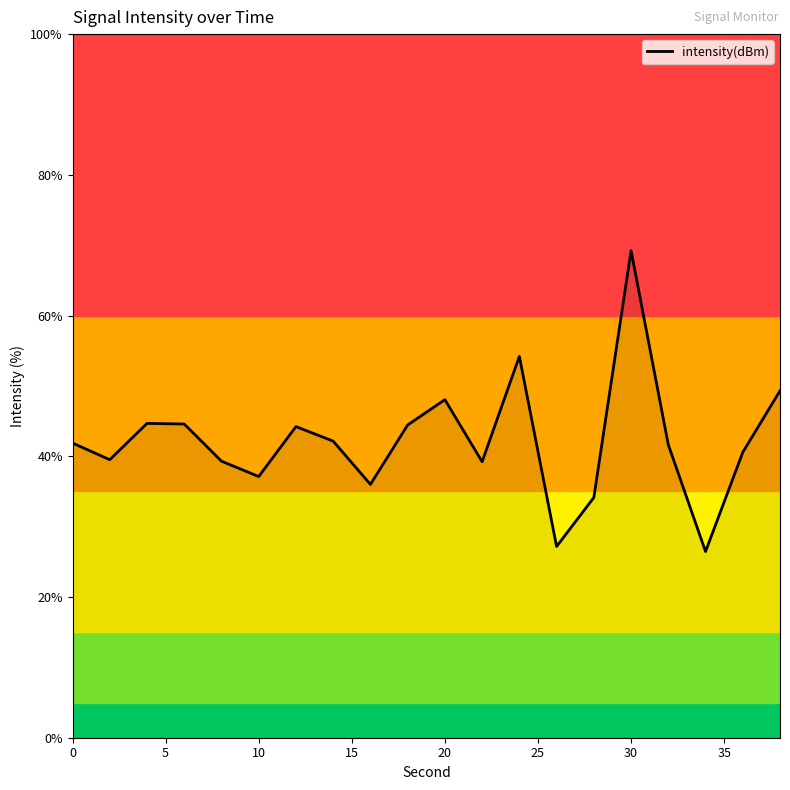

What is the smallest value displayed?

26.5